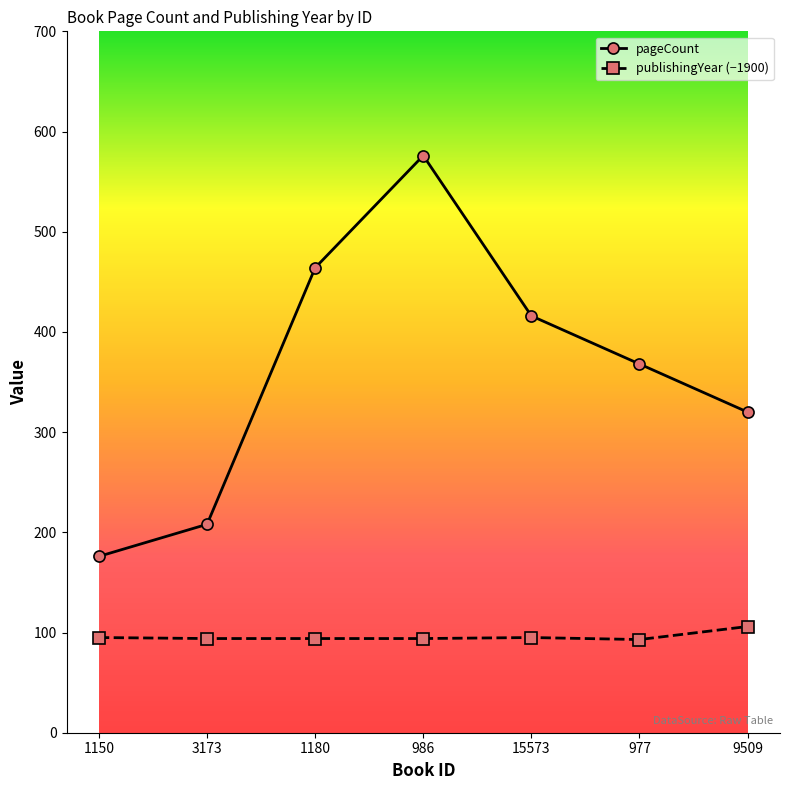

What is the sum of all pageCount values?

2528